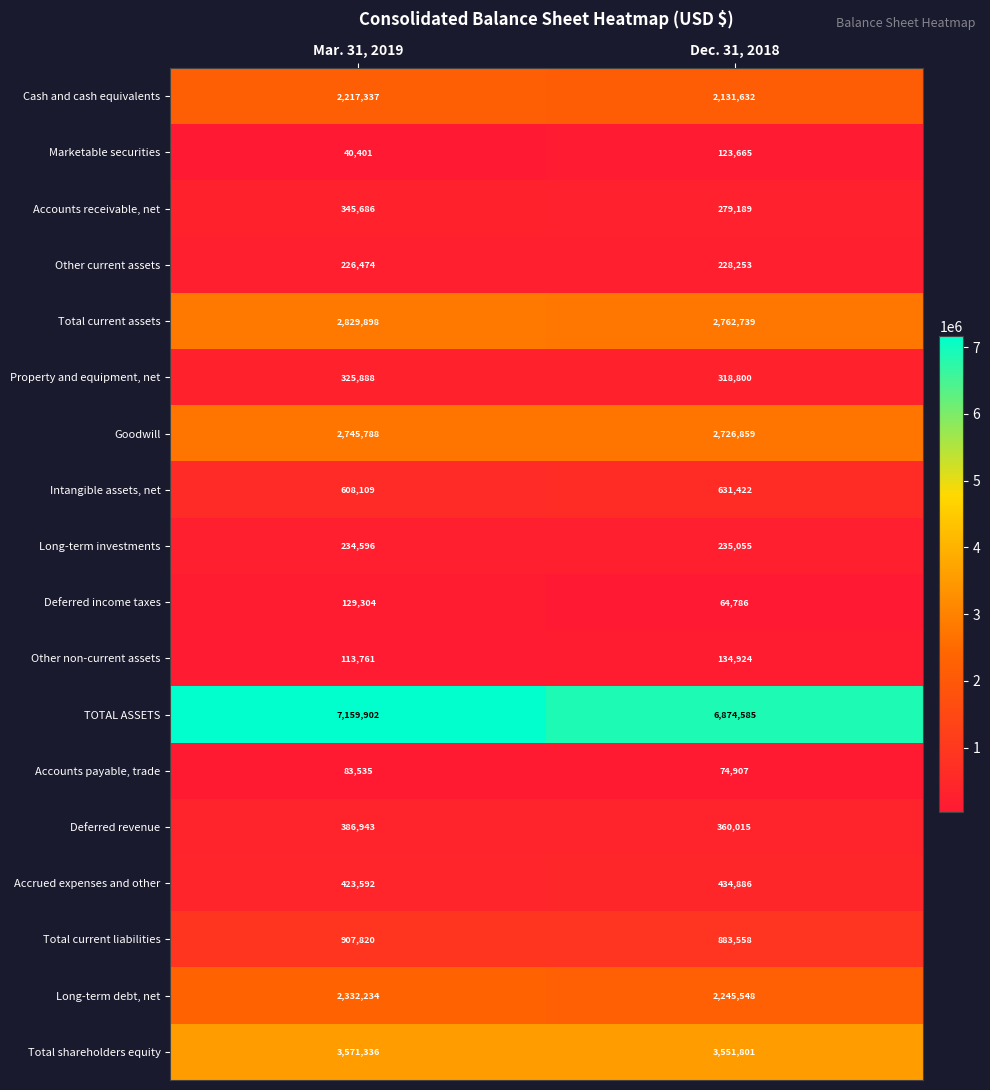

Between Mar. 31, 2019 and Dec. 31, 2018, which series saw the biggest shift?

TOTAL ASSETS